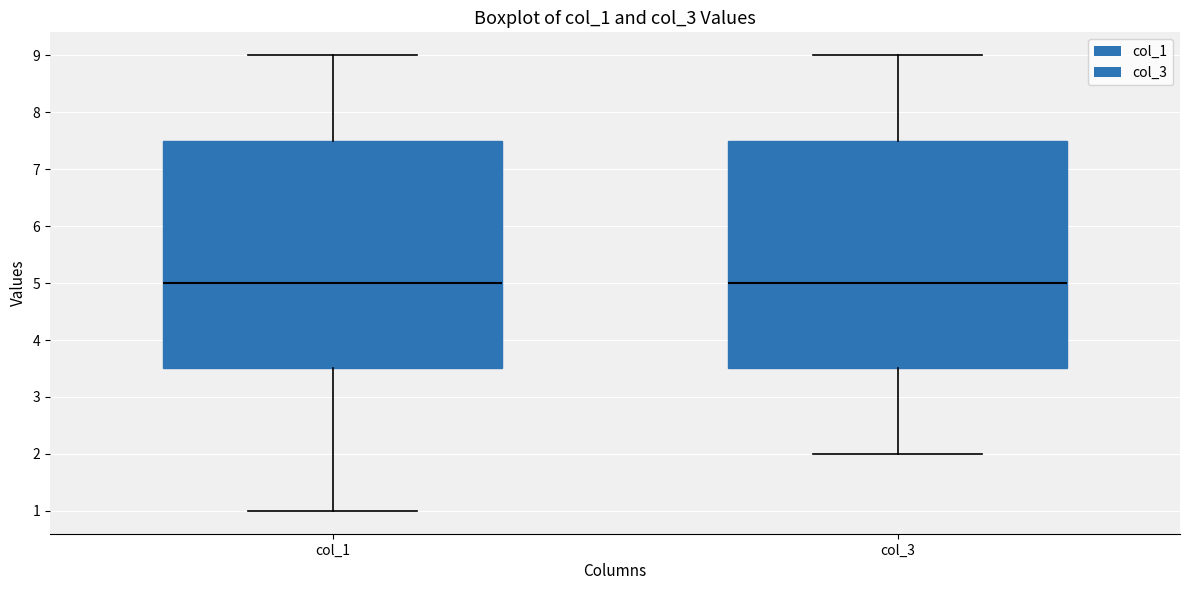

Reading left to right, transcribe this box plot: for each box, give where its median line is, the range the box spans, and where its two whiskers end, as read against the y-axis. The values are not printed on the chart, so give them approximately, as read against the axis.

col_1: median 5.0, box 3.5 to 7.5, whiskers 1.0 to 9.0
col_3: median 5.0, box 3.5 to 7.5, whiskers 2.0 to 9.0